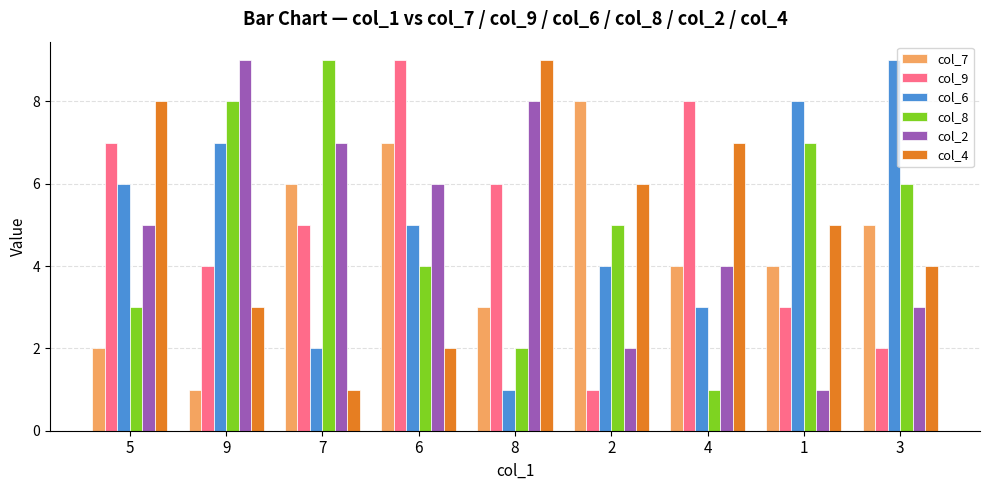

Rank the series at 5 from highest to lowest value.

col_4, col_9, col_6, col_2, col_8, col_7